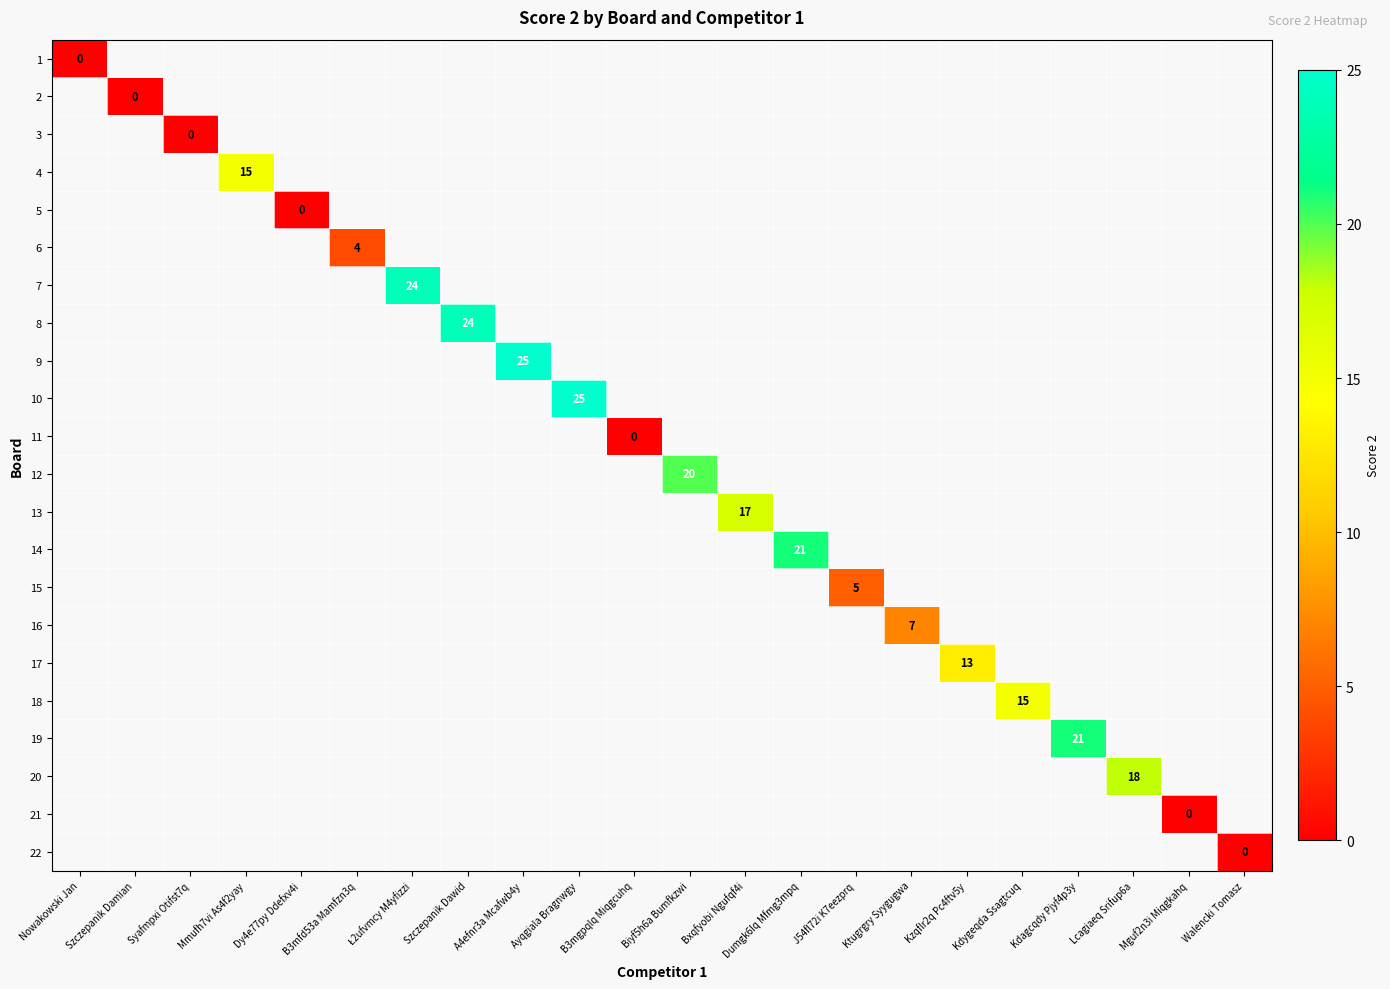

At B3mgpqlq Miqgcuhq, list the series in order from largest to smallest.

1, 2, 3, 4, 5, 6, 7, 8, 9, 10, 11, 12, 13, 14, 15, 16, 17, 18, 19, 20, 21, 22